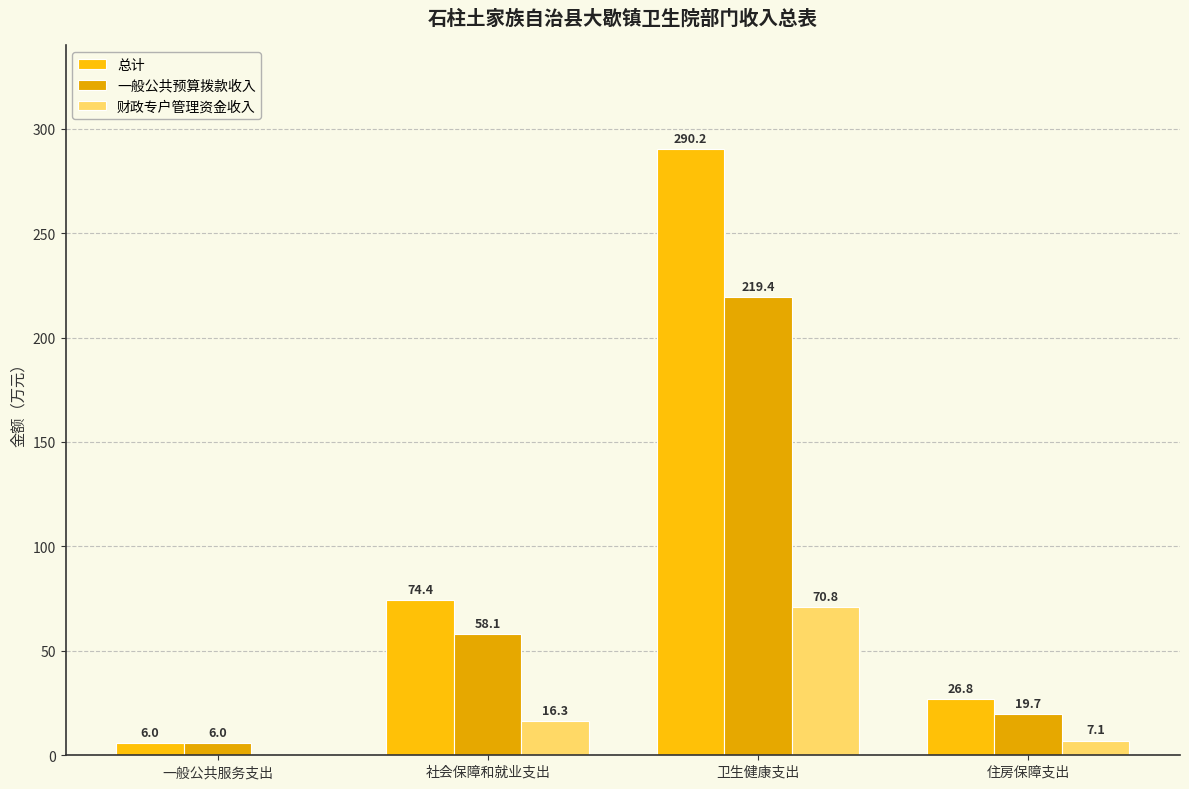

Does the chart contain stacked bars?

No